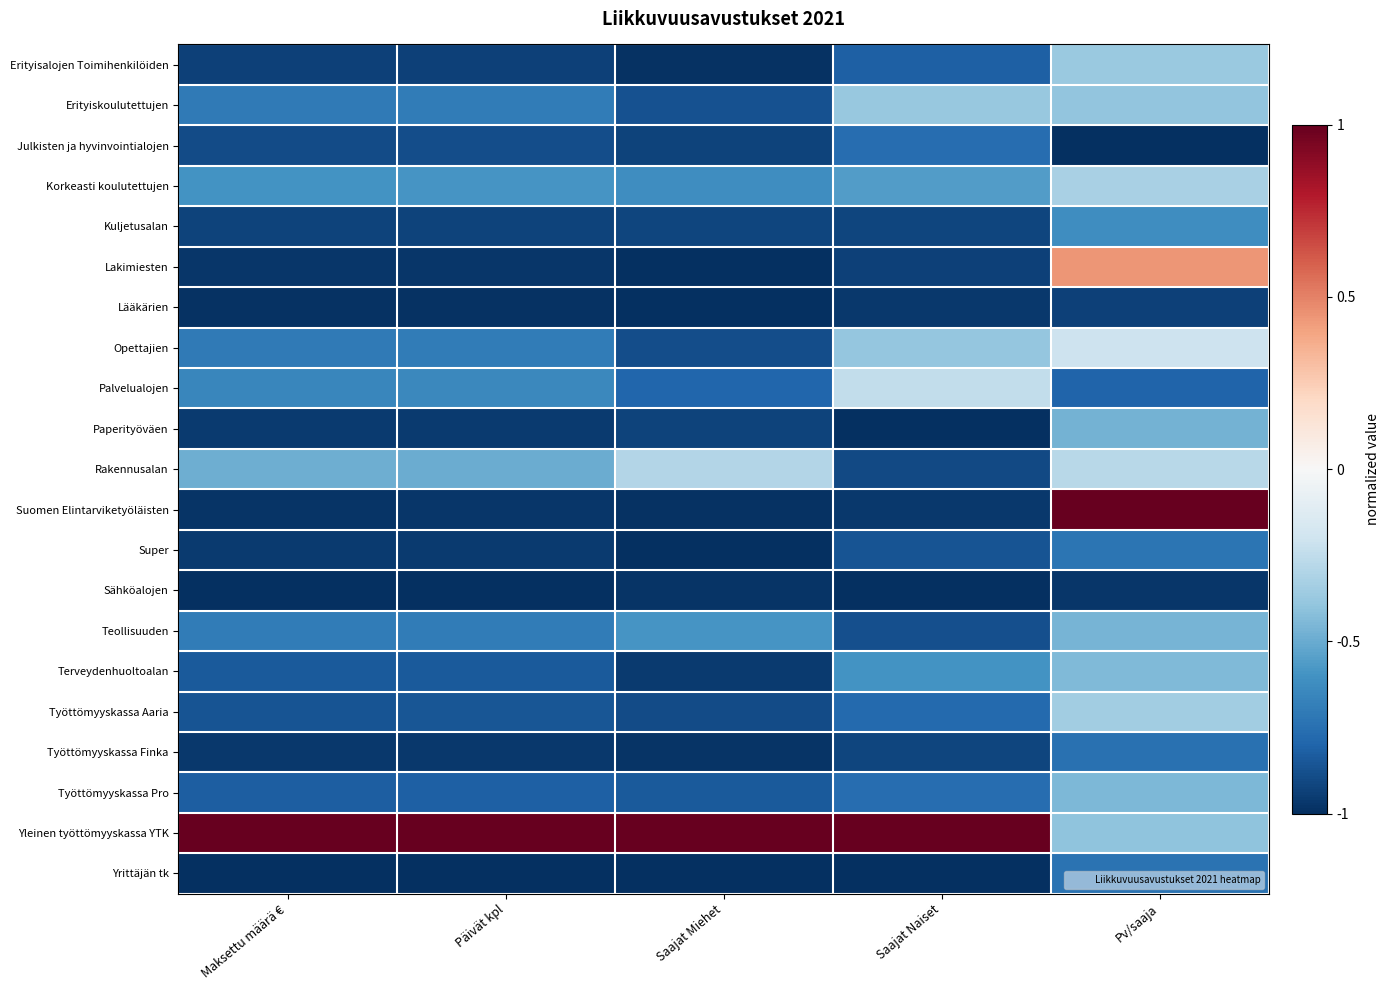

What is the spread (max minus min) of values at Saajat Miehet?

2.0